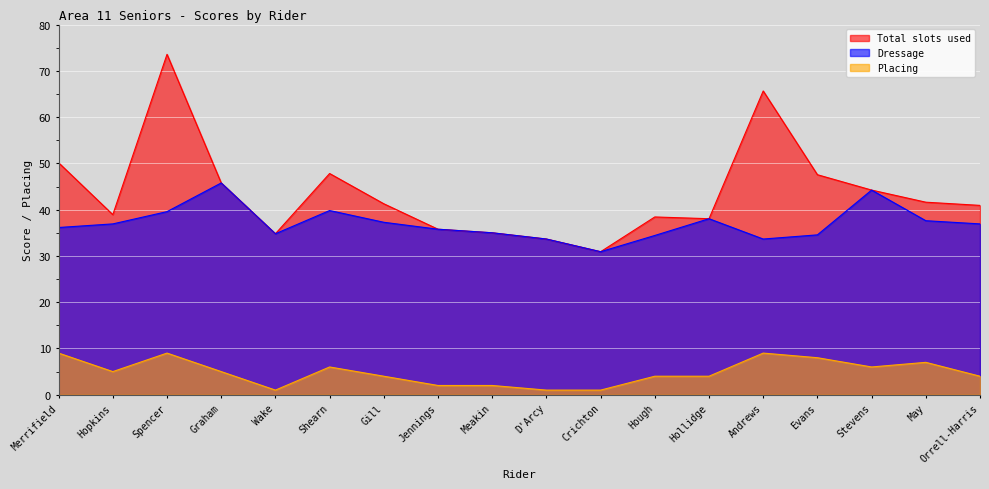

True or false: Total slots used and Dressage cross at least once.

False